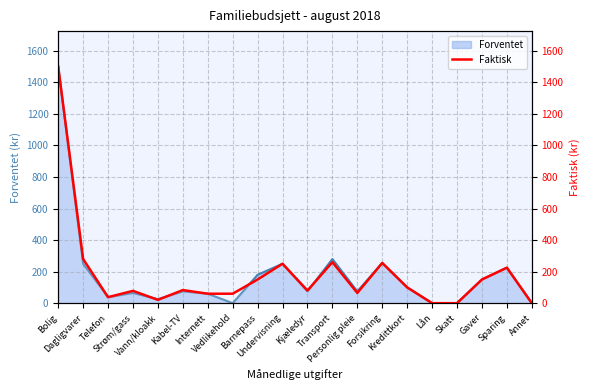

What value does the data have at Vedlikehold?

60